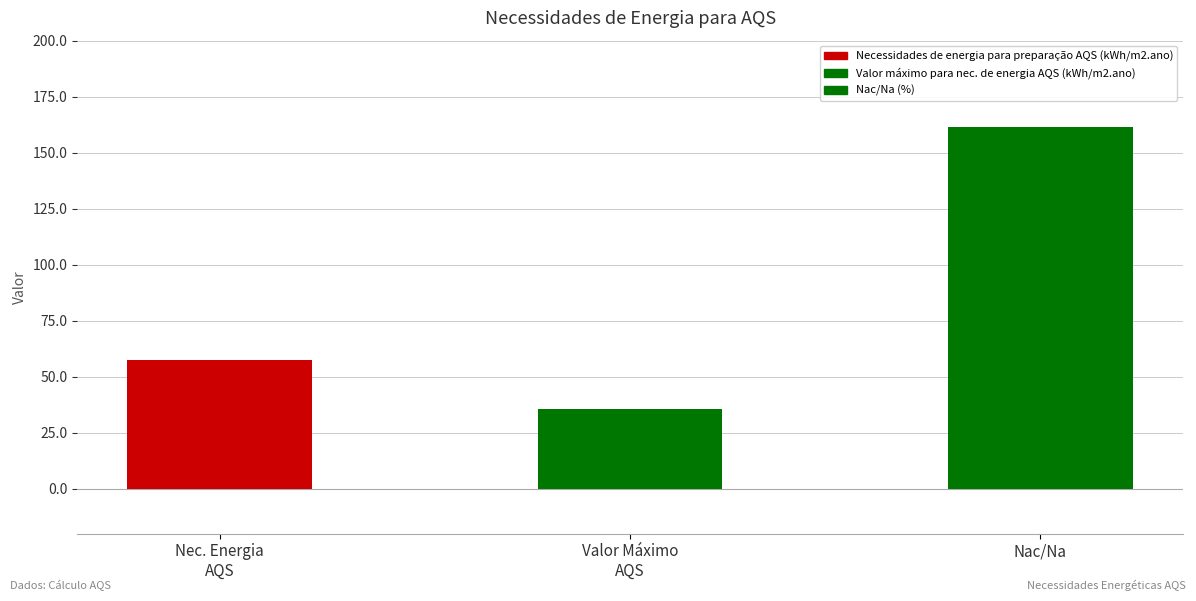

What is the average value?

84.8